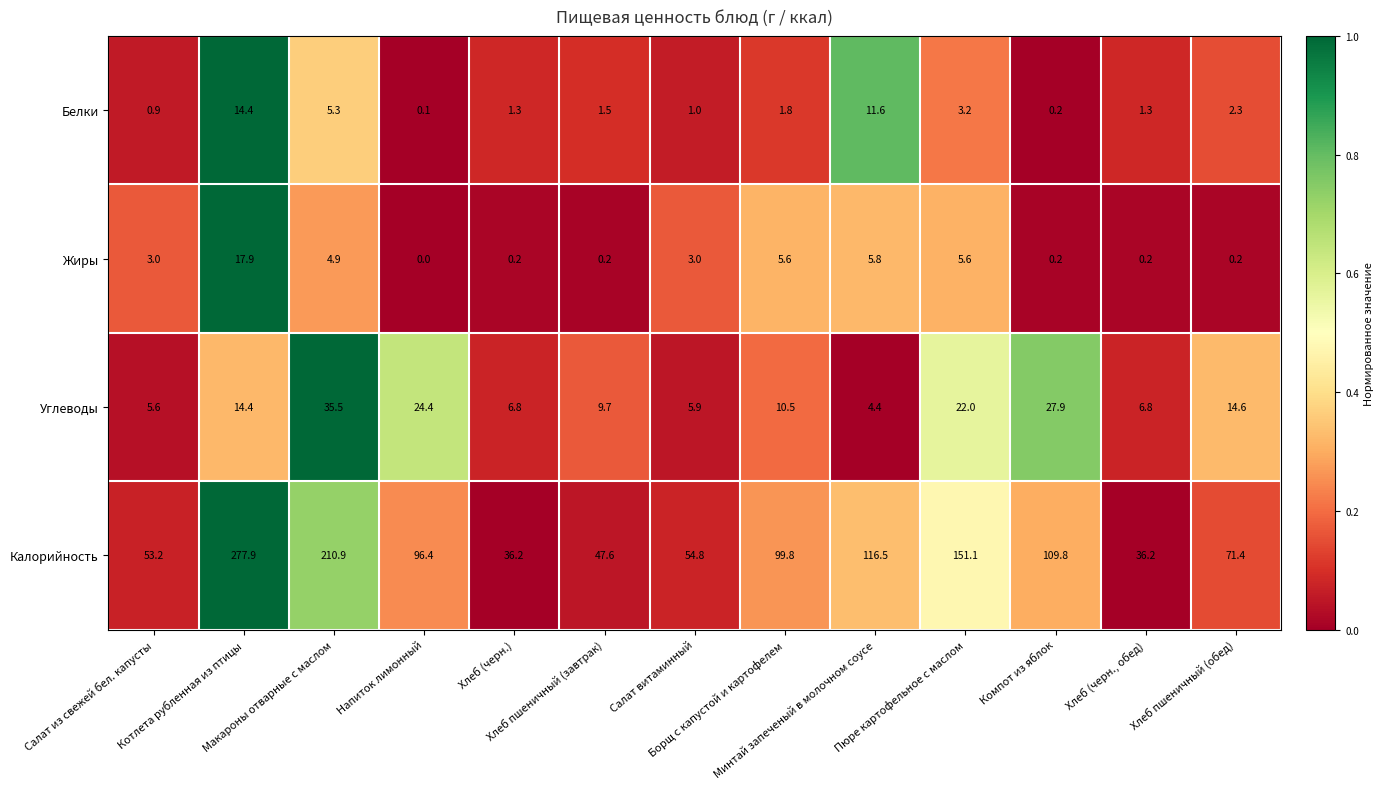

What is the sum of all Жиры values?

46.8